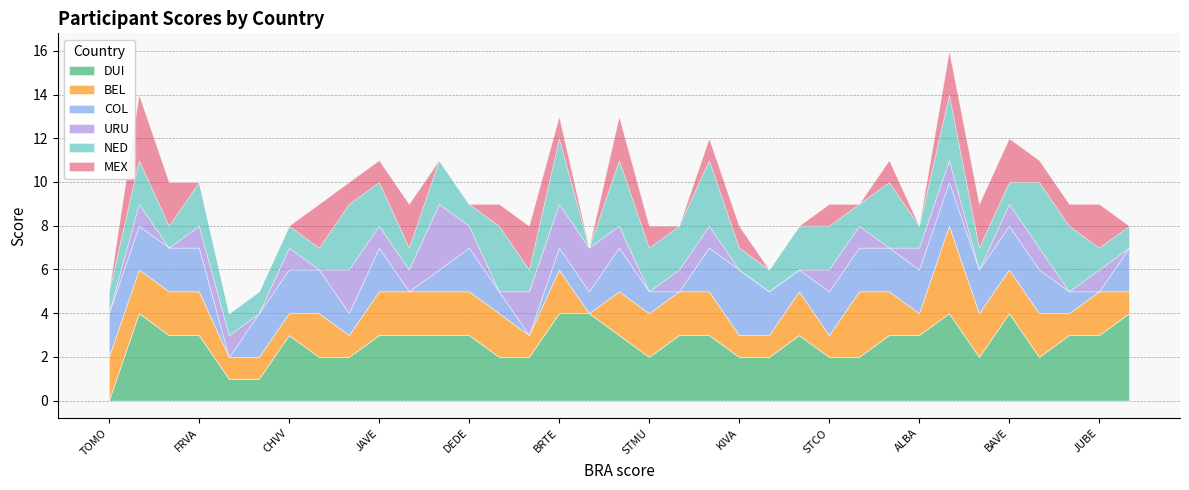

True or false: URU has a value of -2 at LIBO.

False